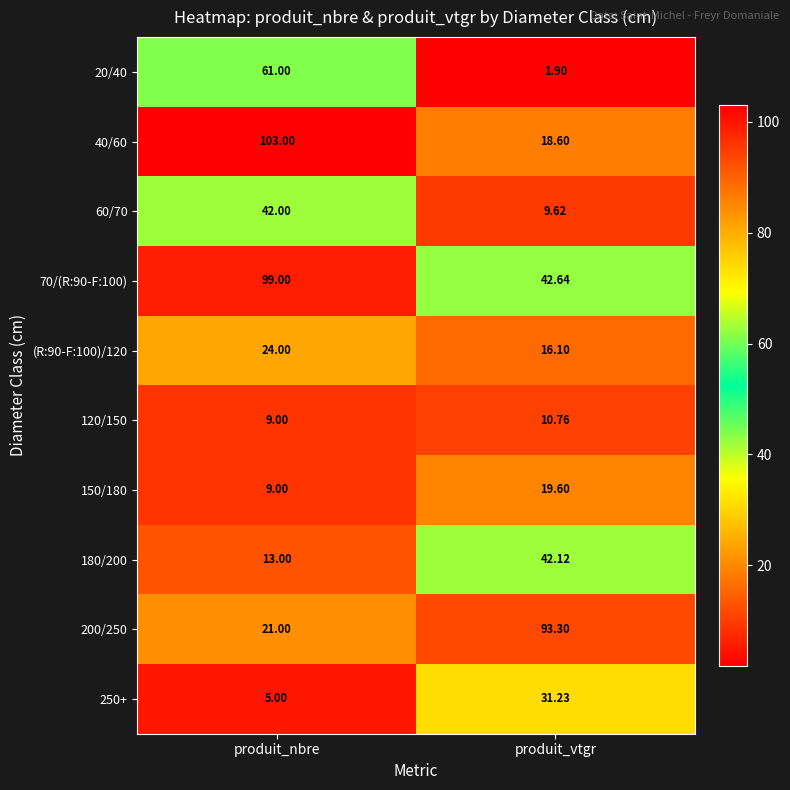

List the labels in order of 40/60 value, largest first.

produit_nbre, produit_vtgr